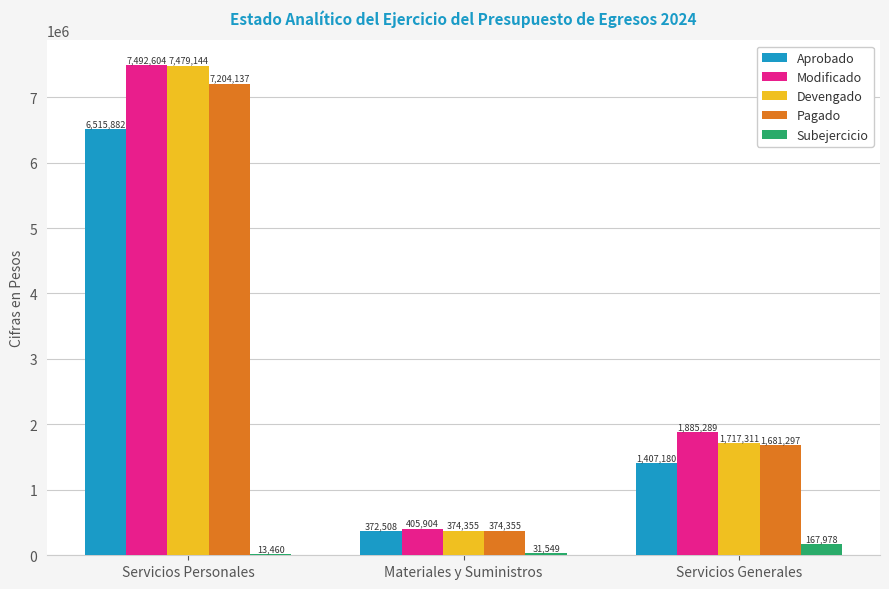

Is it true that Aprobado equals 6515882 at Servicios Personales?

True